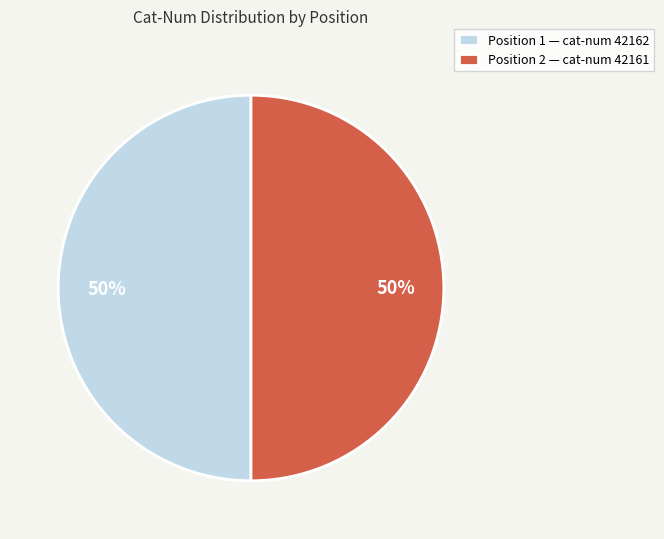

Do Position 2 — cat-num 42161 and Position 1 — cat-num 42162 together represent more than half of the pie?

Yes